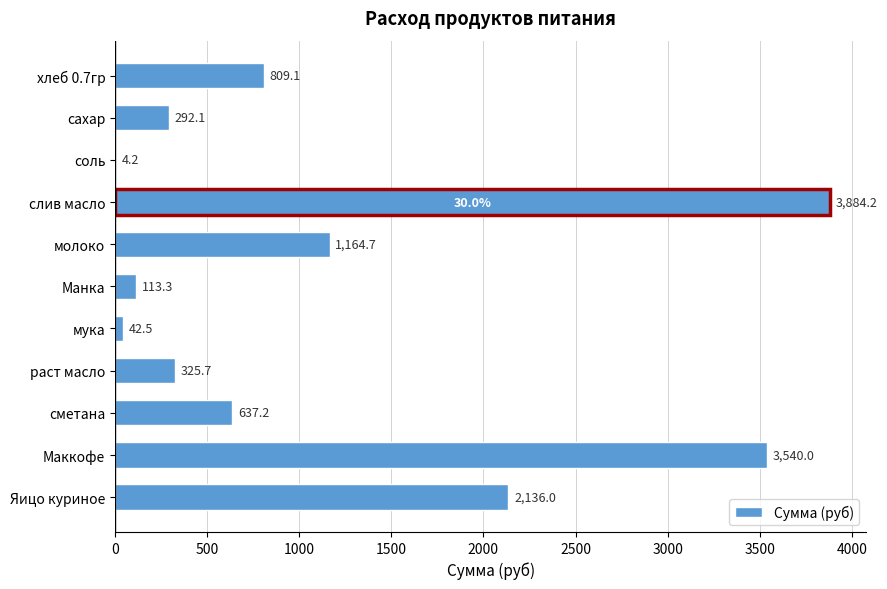

The value at раст масло is 325.7. True or false?

True